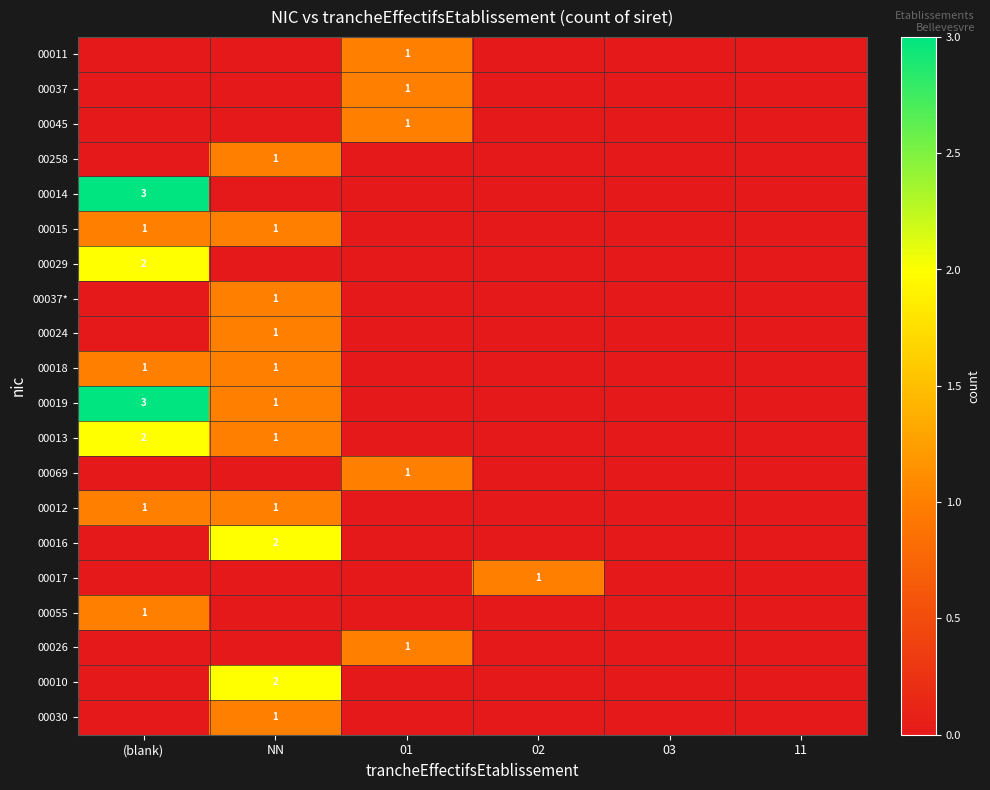

The value of 00026 at 01 is 0. True or false?

False